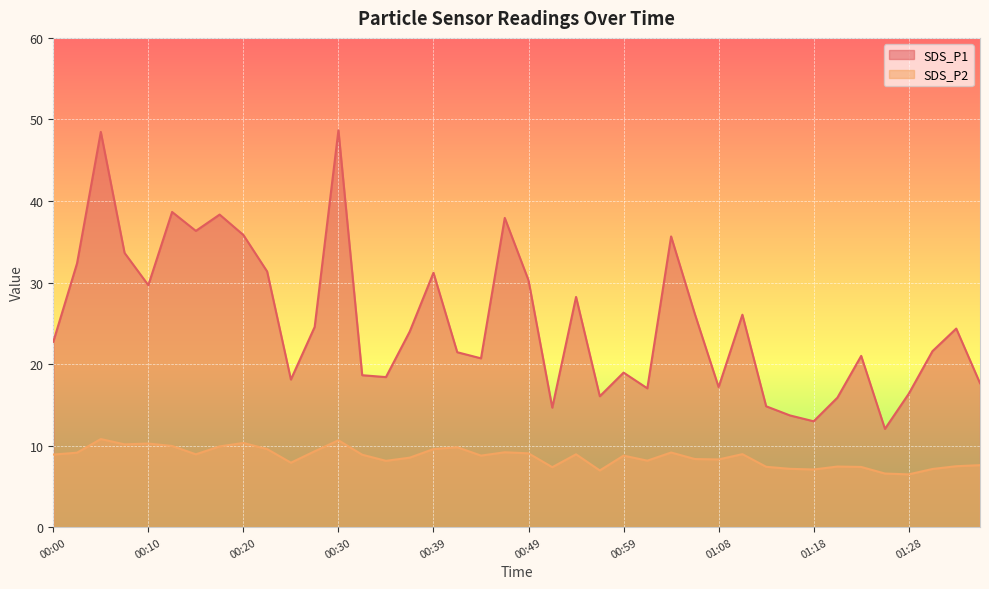

True or false: SDS_P1 has a value of 18.1 at 00:25.

True